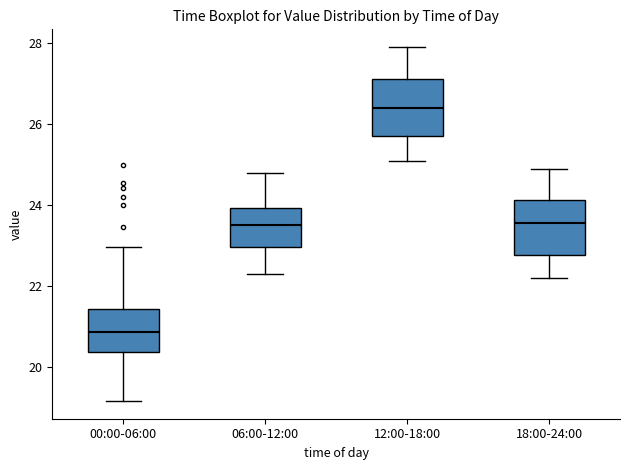

Which box has the highest median line?

12:00-18:00